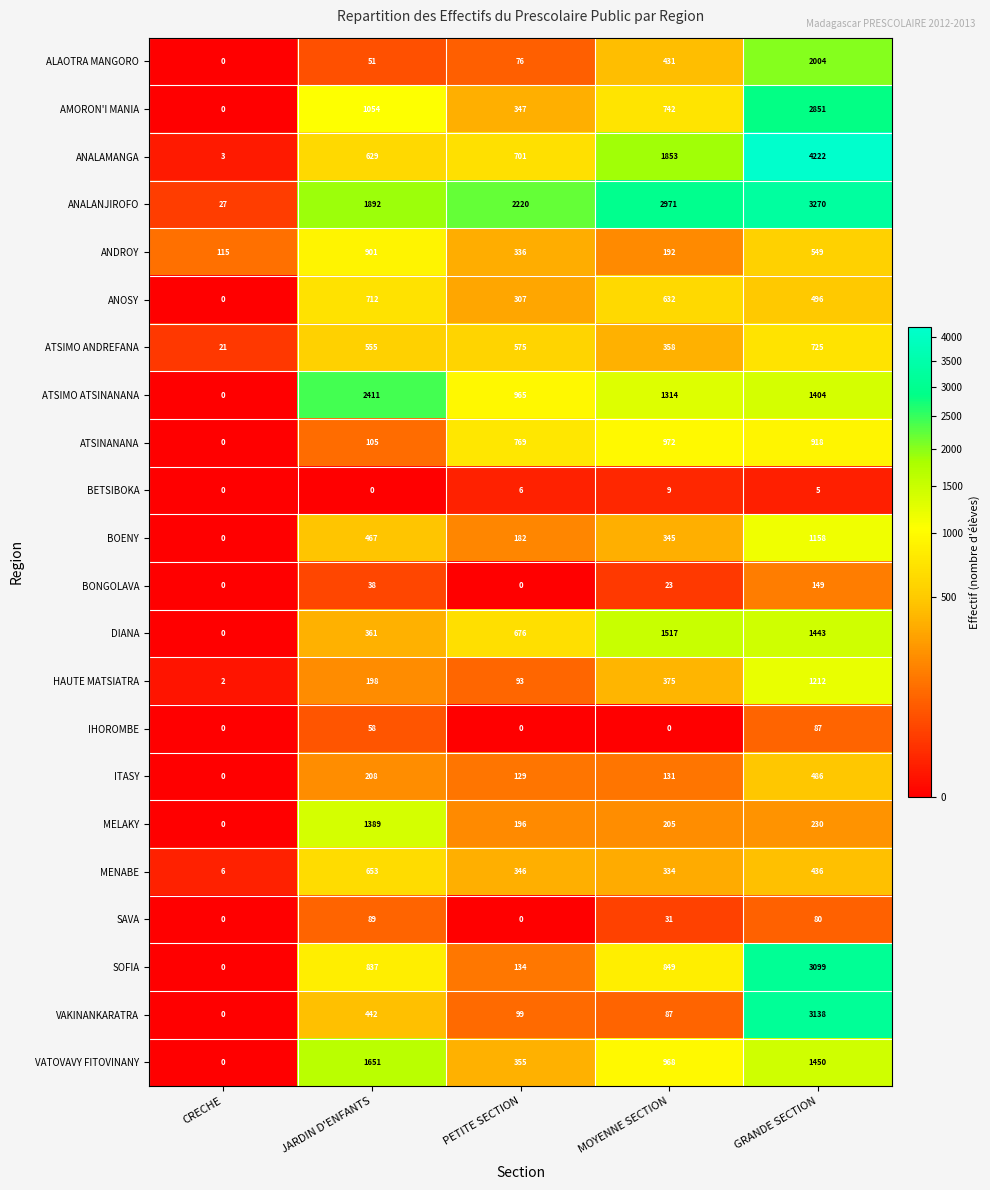

What is the difference between the maximum and minimum values in the AMORON'I MANIA series?

2851